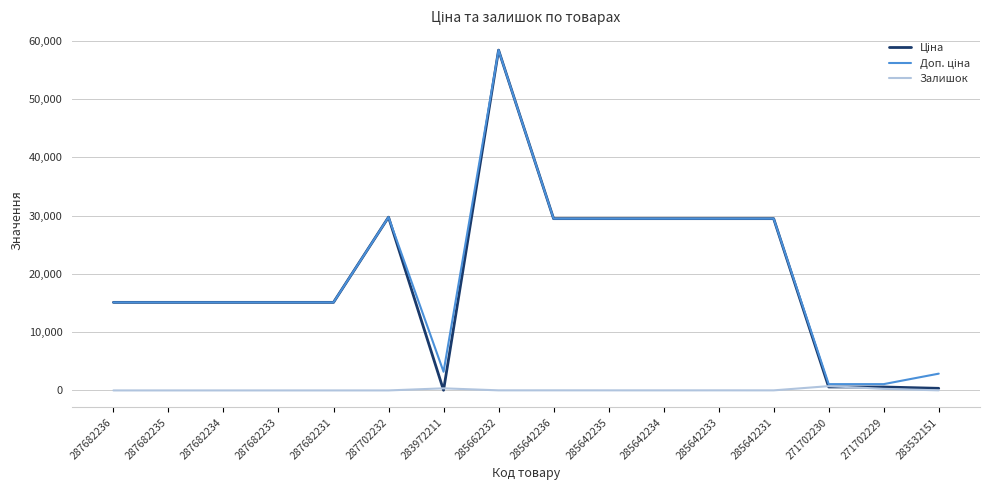

At which category is the sum across all series the highest?

285662232